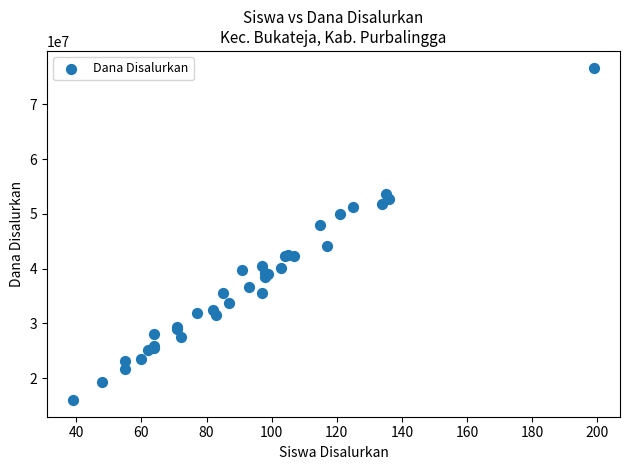

What Y value in the scatter plot is closest to 46350000?

47925000